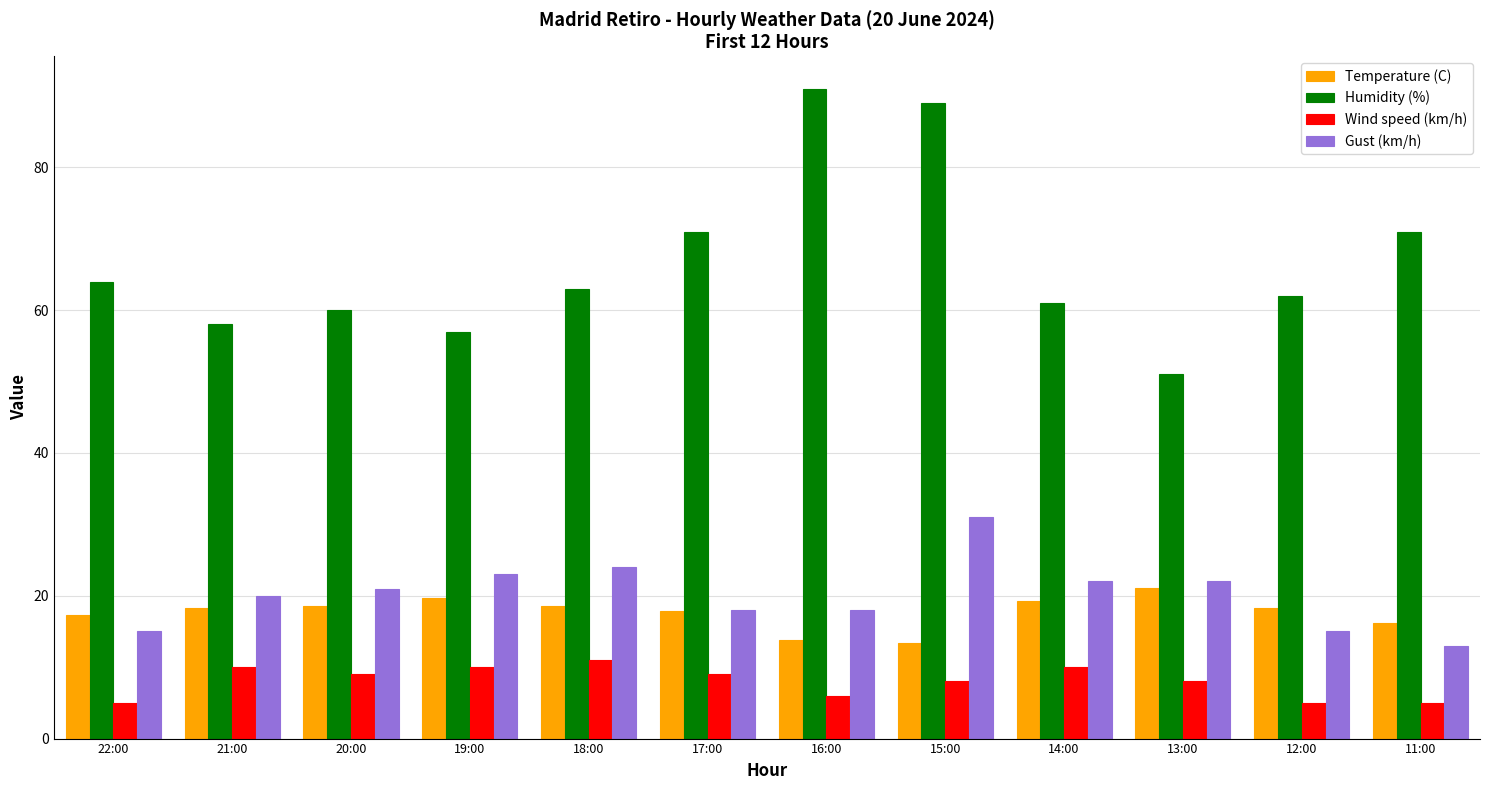

What is the difference between the maximum and minimum values in the Temperature (C) series?

7.7